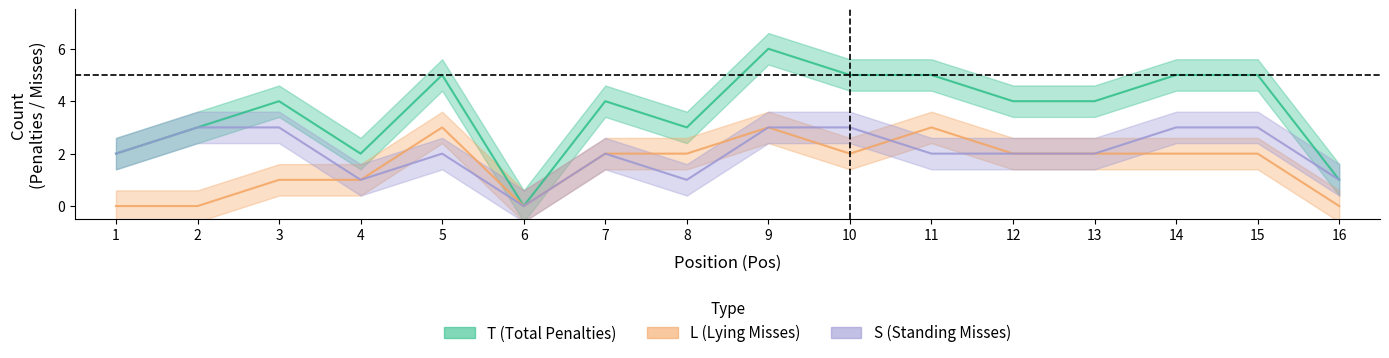

Between 9 and 16, which is larger?

9